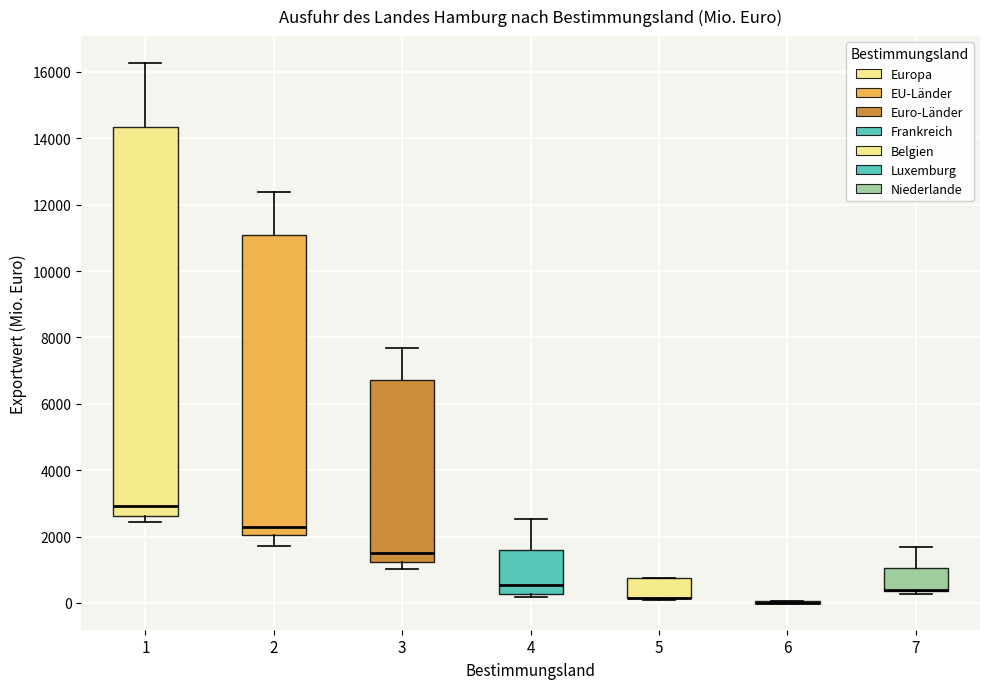

Comparing the boxes themselves (not the whiskers), which one is the tallest?

1